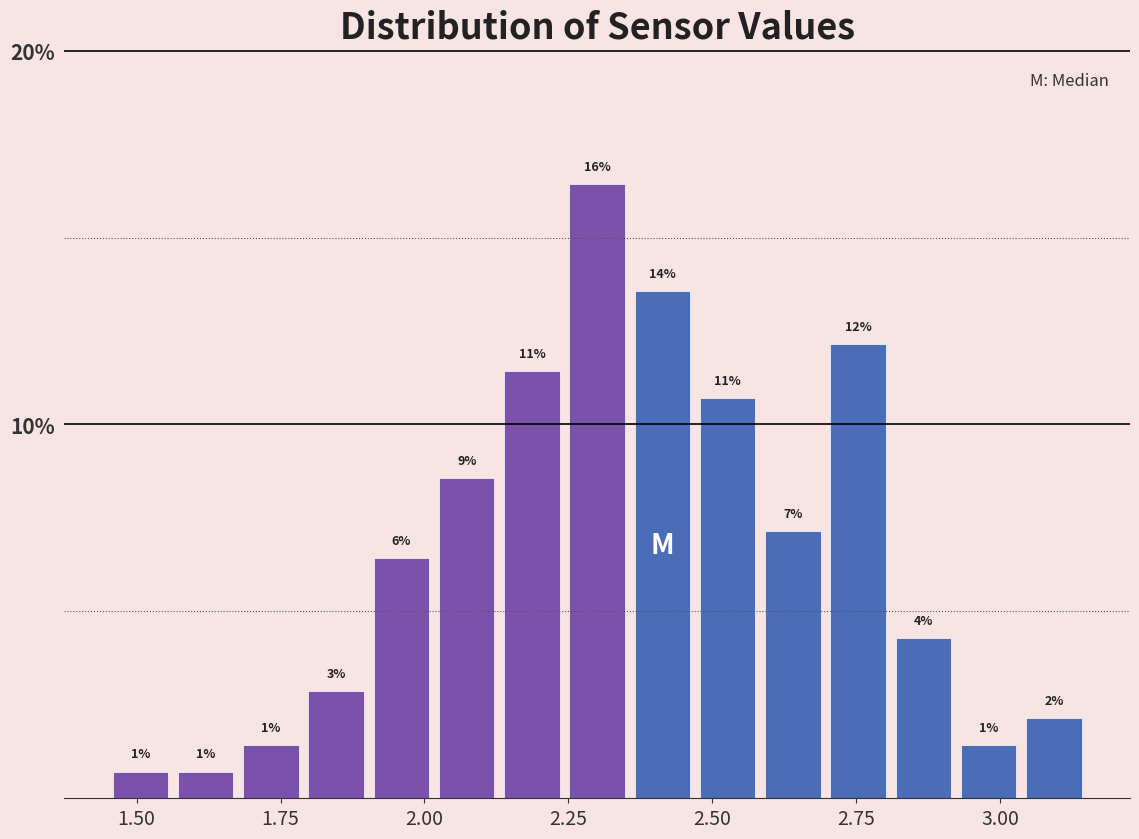

Around what value on the x-axis is the tallest bar? Give the approximate position of its centre, as read against the axis.

2.30